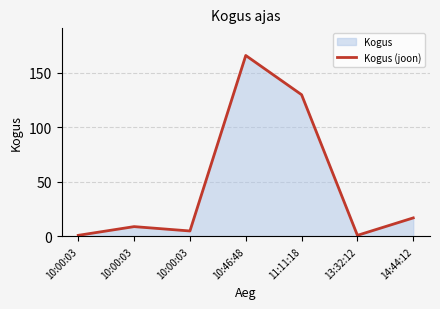

Where is the data nearest to the value 83?

11:11:18